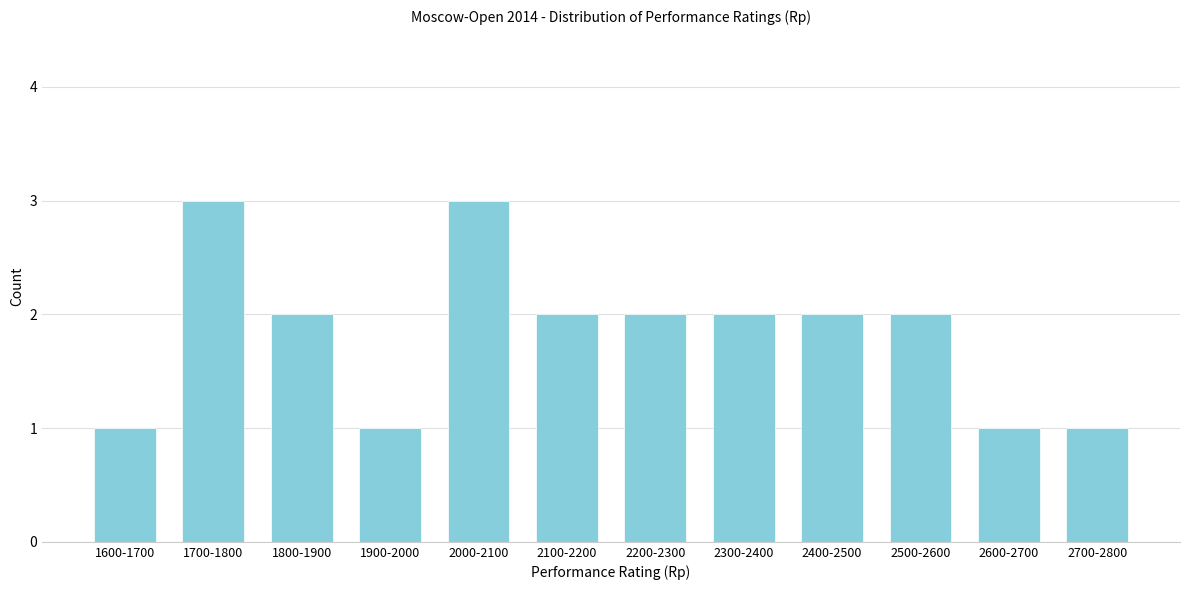

Reading left to right, list all the values displayed in this chart.

1	3	2	1	3	2	2	2	2	2	1	1